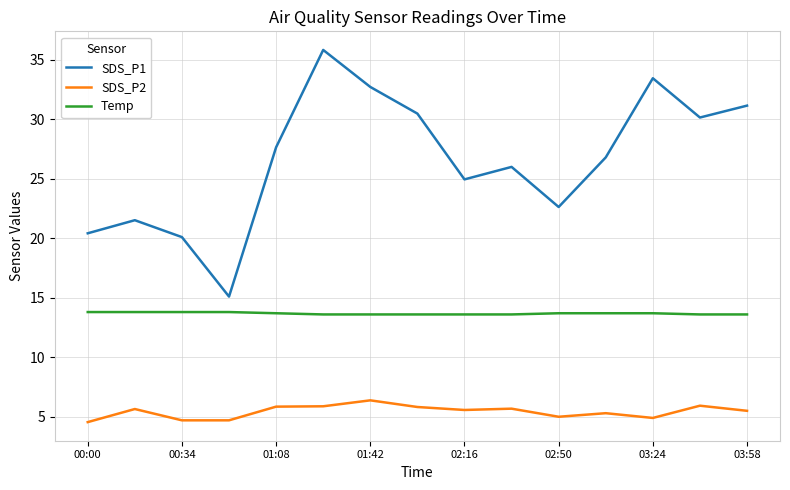

Which series has the largest range (max minus min)?

SDS_P1